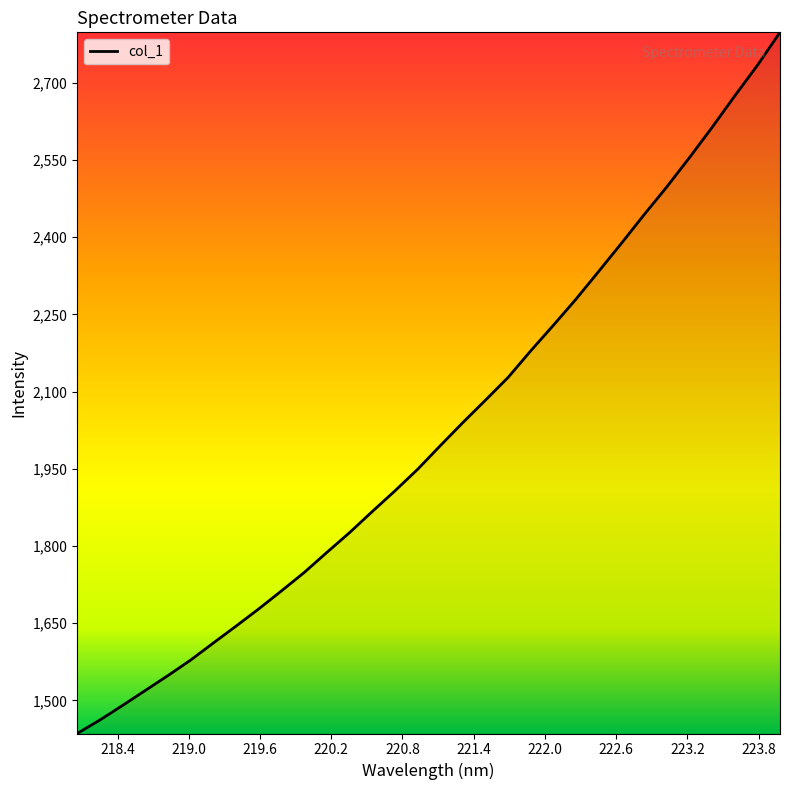

What is the difference between the maximum and minimum values?

1362.4